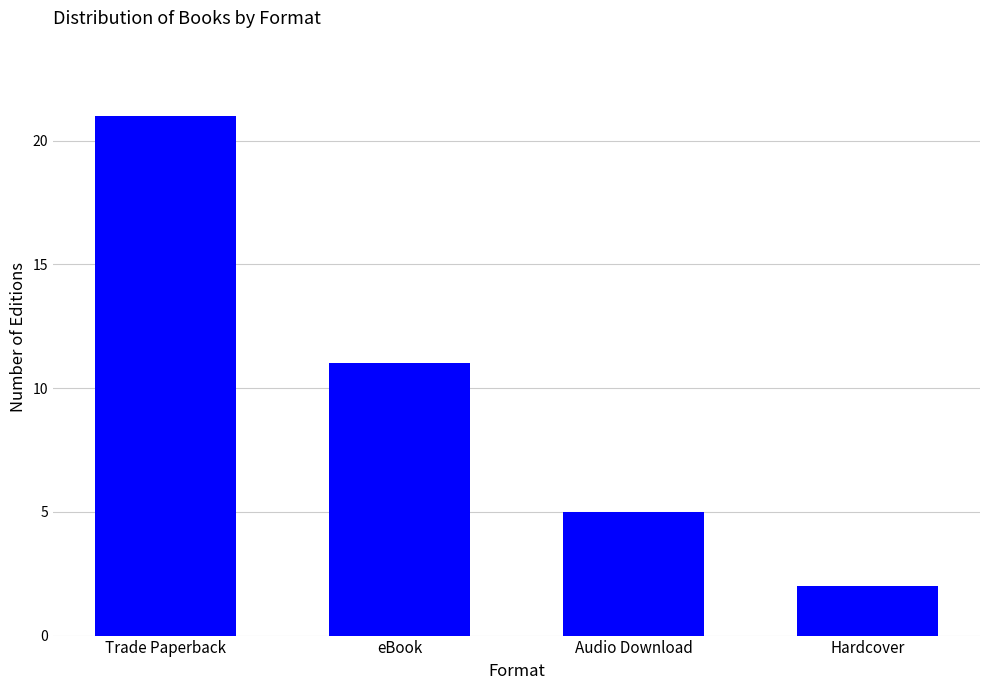

Rank the categories by value from highest to lowest.

Trade Paperback, eBook, Audio Download, Hardcover